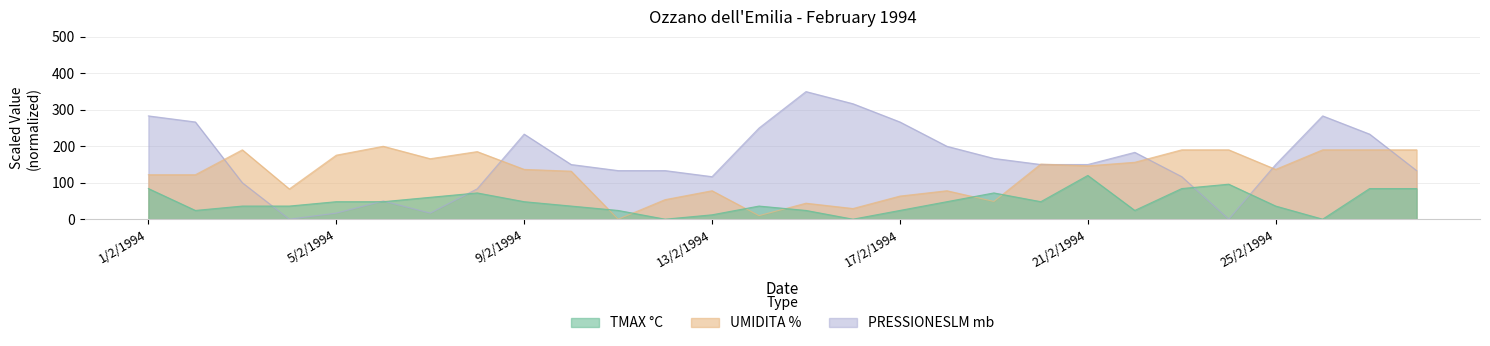

Where is the first local minimum for UMIDITA?

4/2/1994